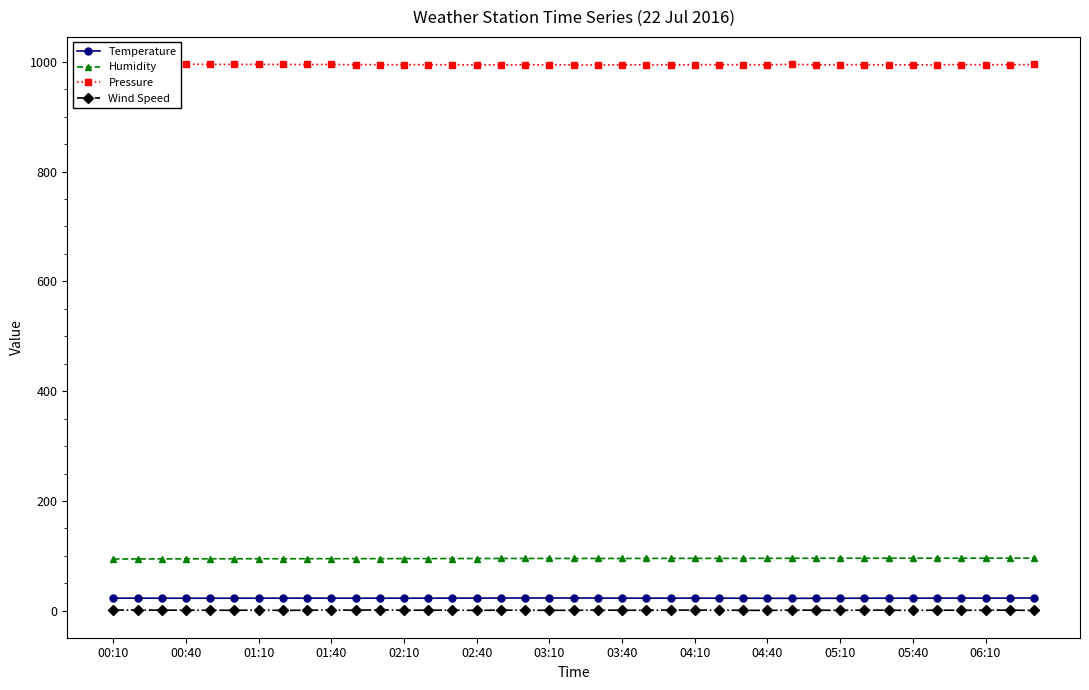

How many interior local peaks does the Pressure series have?

7